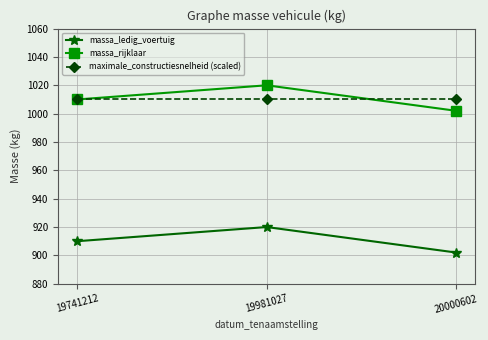

What is the maximum value for massa_rijklaar?

1020